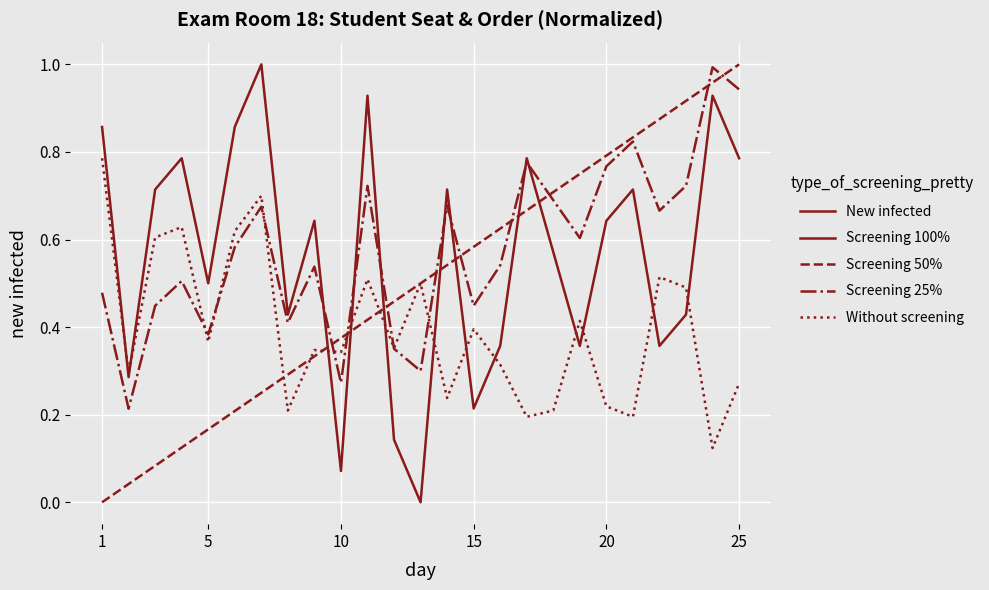

True or false: Screening 100% and Screening 50% intersect in this chart.

True